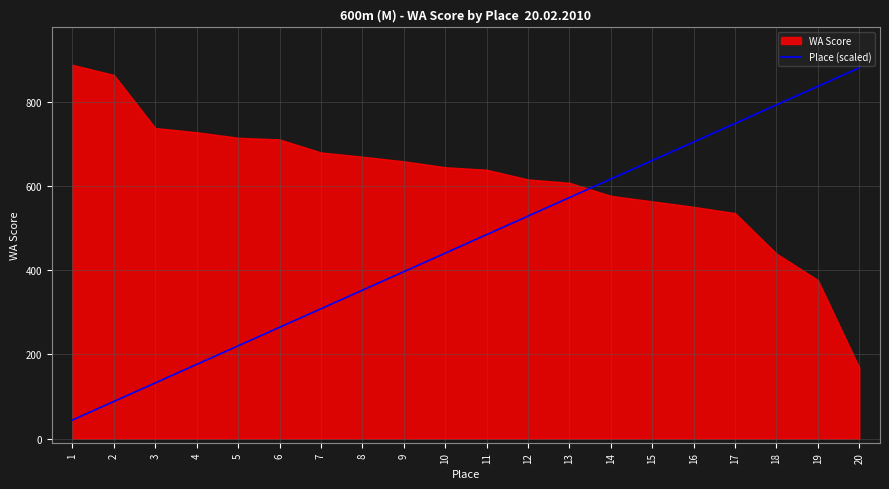

List the labels in order of Place (scaled) value, smallest first.

1, 2, 3, 4, 5, 6, 7, 8, 9, 10, 11, 12, 13, 14, 15, 16, 17, 18, 19, 20